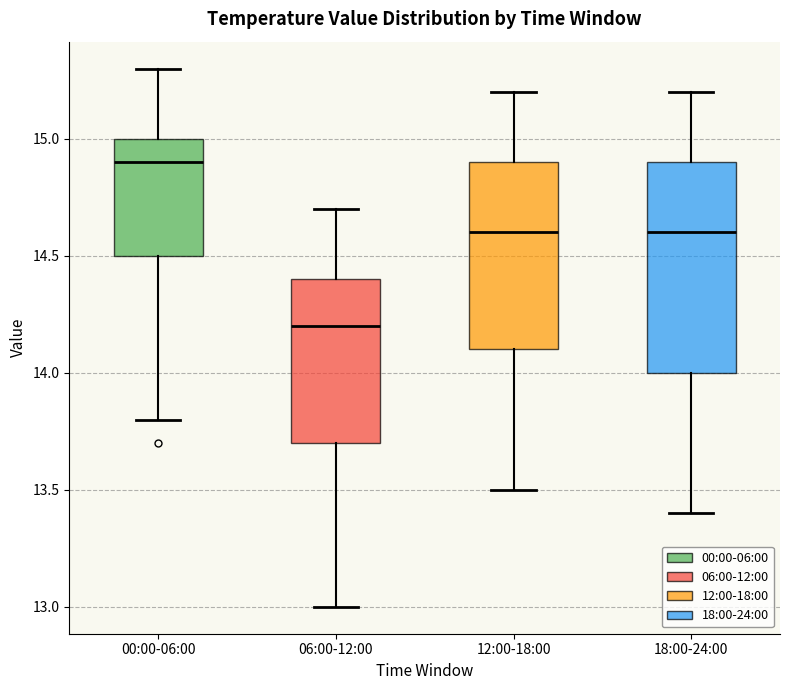

Where does the median line of the box for 12:00-18:00 sit on the y-axis? The values are not printed on the chart, so give them approximately, as read against the axis.

14.6